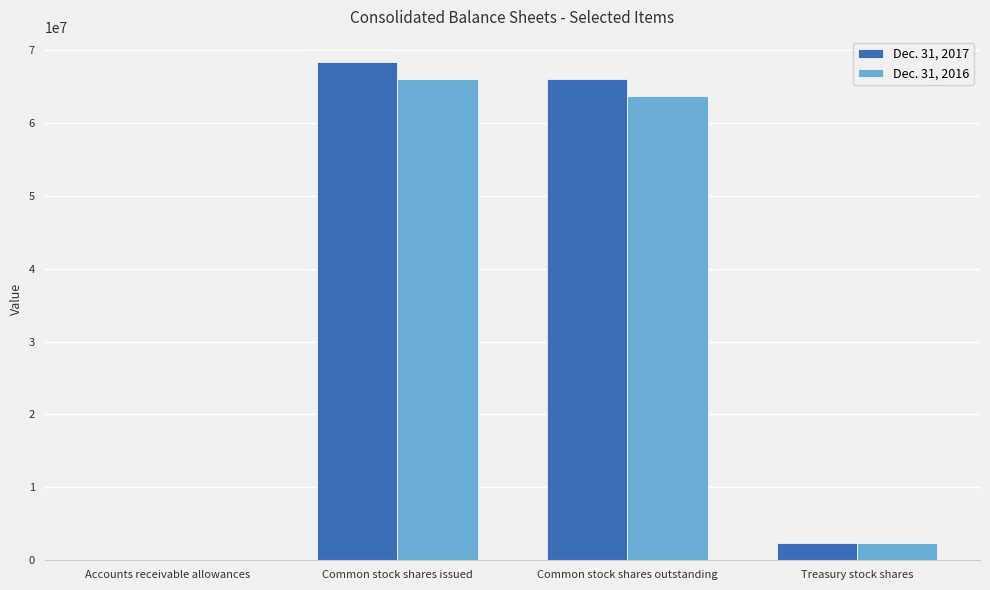

The Dec. 31, 2017 series shows 2339000 at Treasury stock shares. True or false?

True